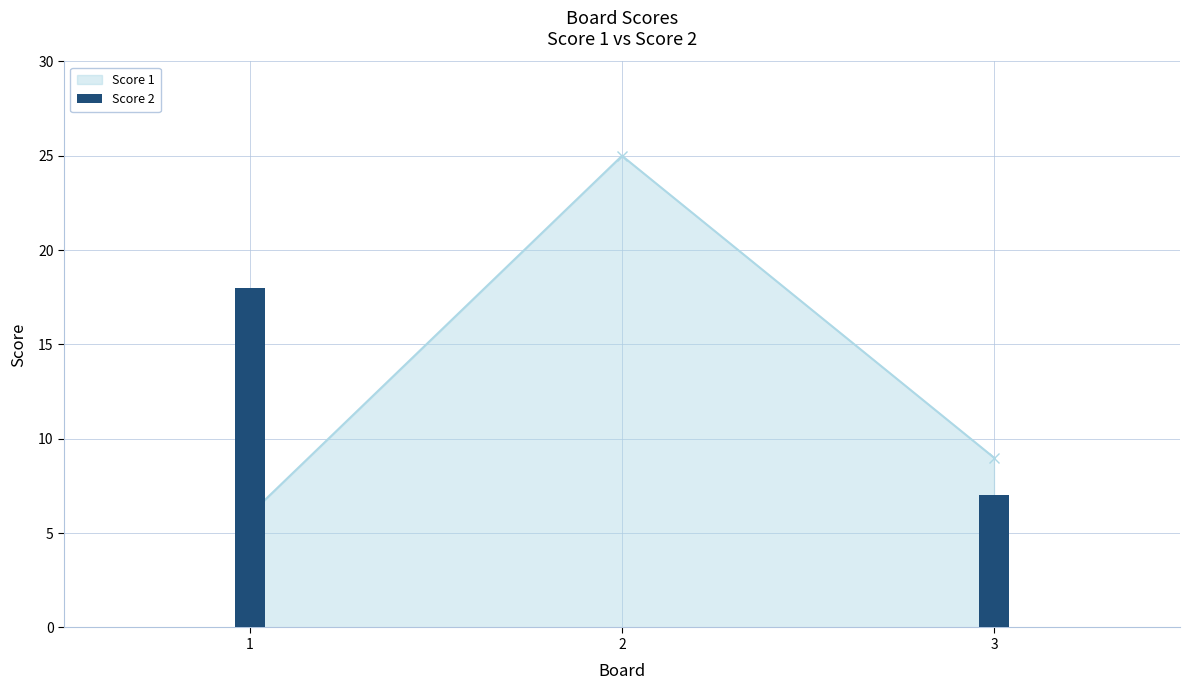

What is the difference between the maximum and minimum values?

18